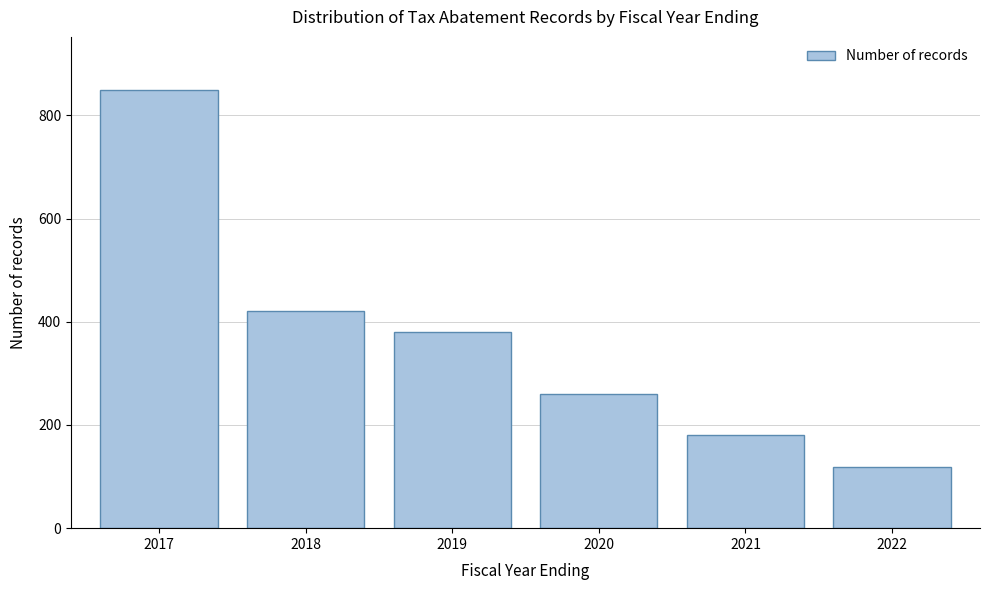

Reading left to right, what are all the values shown in this chart?

2017=850	2018=420	2019=380	2020=260	2021=180	2022=118